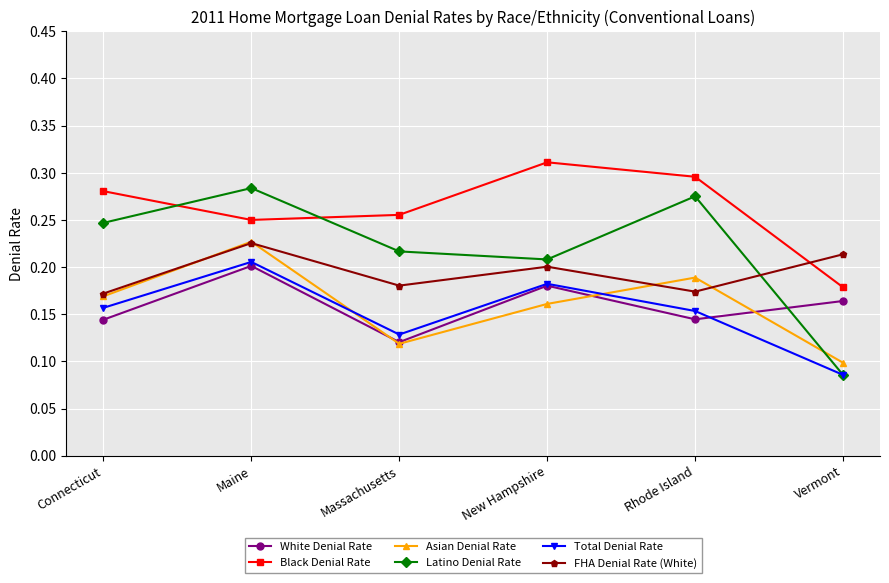

The White Denial Rate series shows 0.1 at Rhode Island. True or false?

True